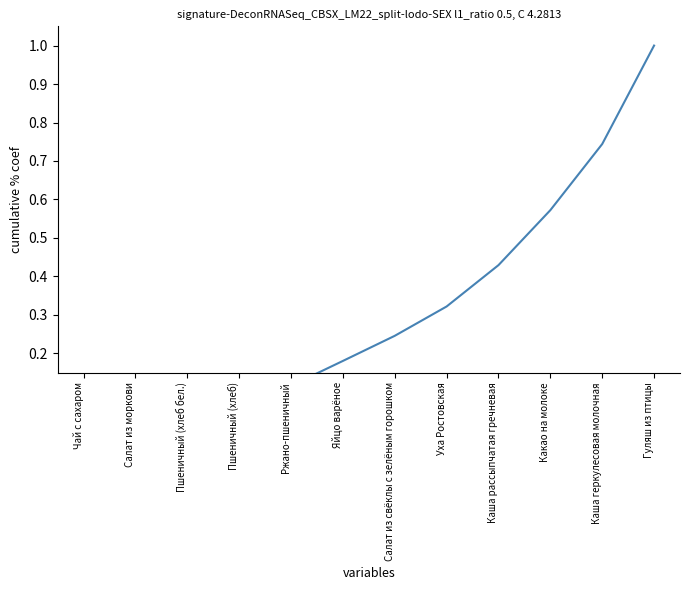

Between Пшеничный (хлеб бел.) and Какао на молоке, which is larger?

Какао на молоке